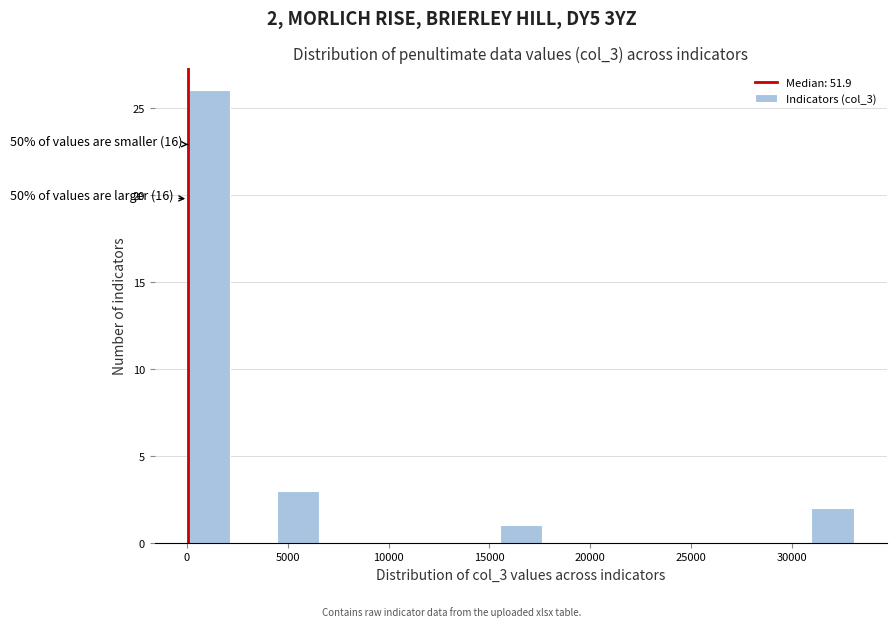

Which range on the x-axis has the tallest bar?

0 to 2000